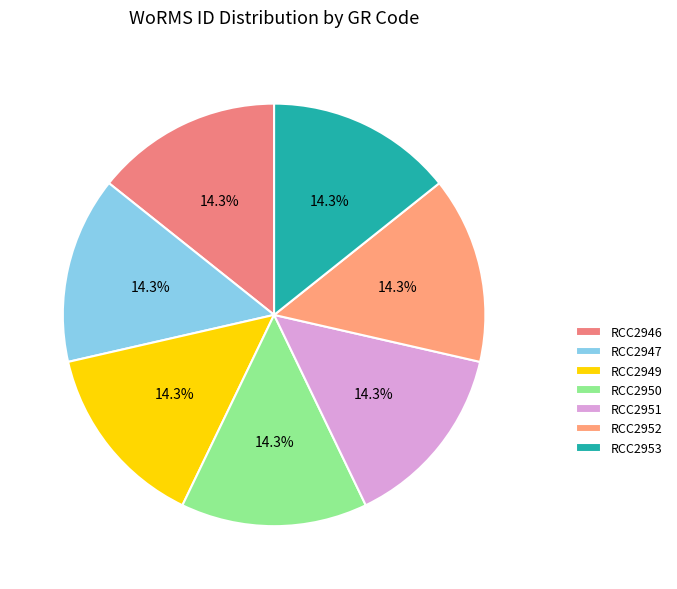

Between RCC2952 and RCC2951, which is larger?

RCC2952